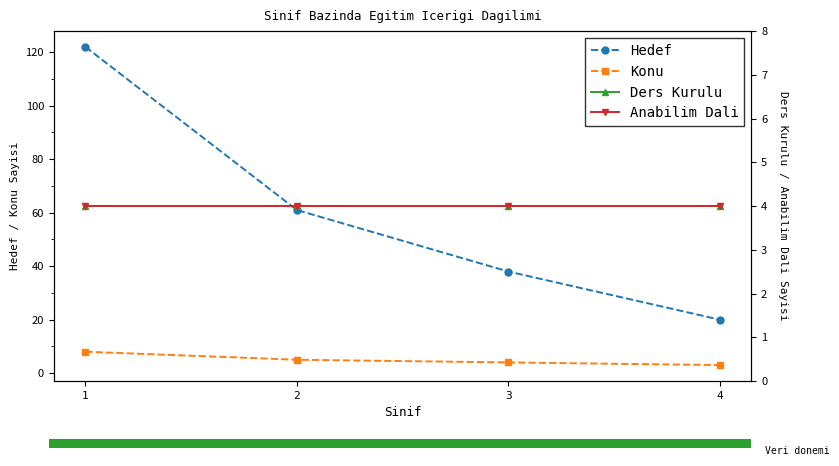

What is the minimum value for Konu?

3